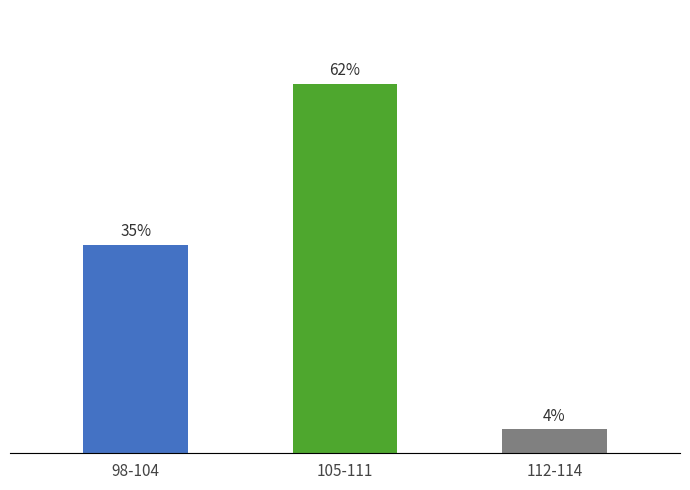

What is the label of the 3rd bar from the right?

98-104